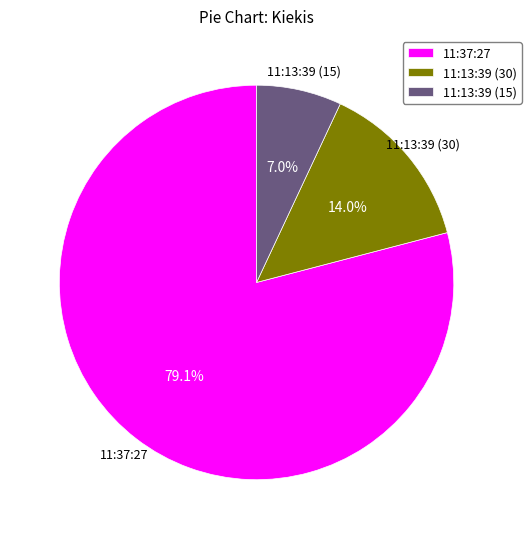

Which has a higher value, 11:13:39 (15) or 11:13:39 (30)?

11:13:39 (30)